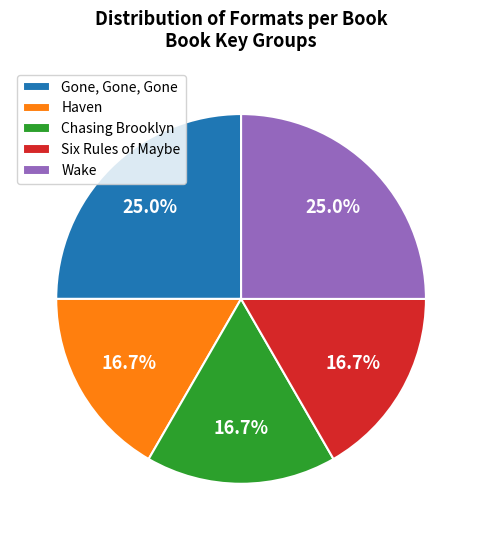

Does any single category account for the majority?

No